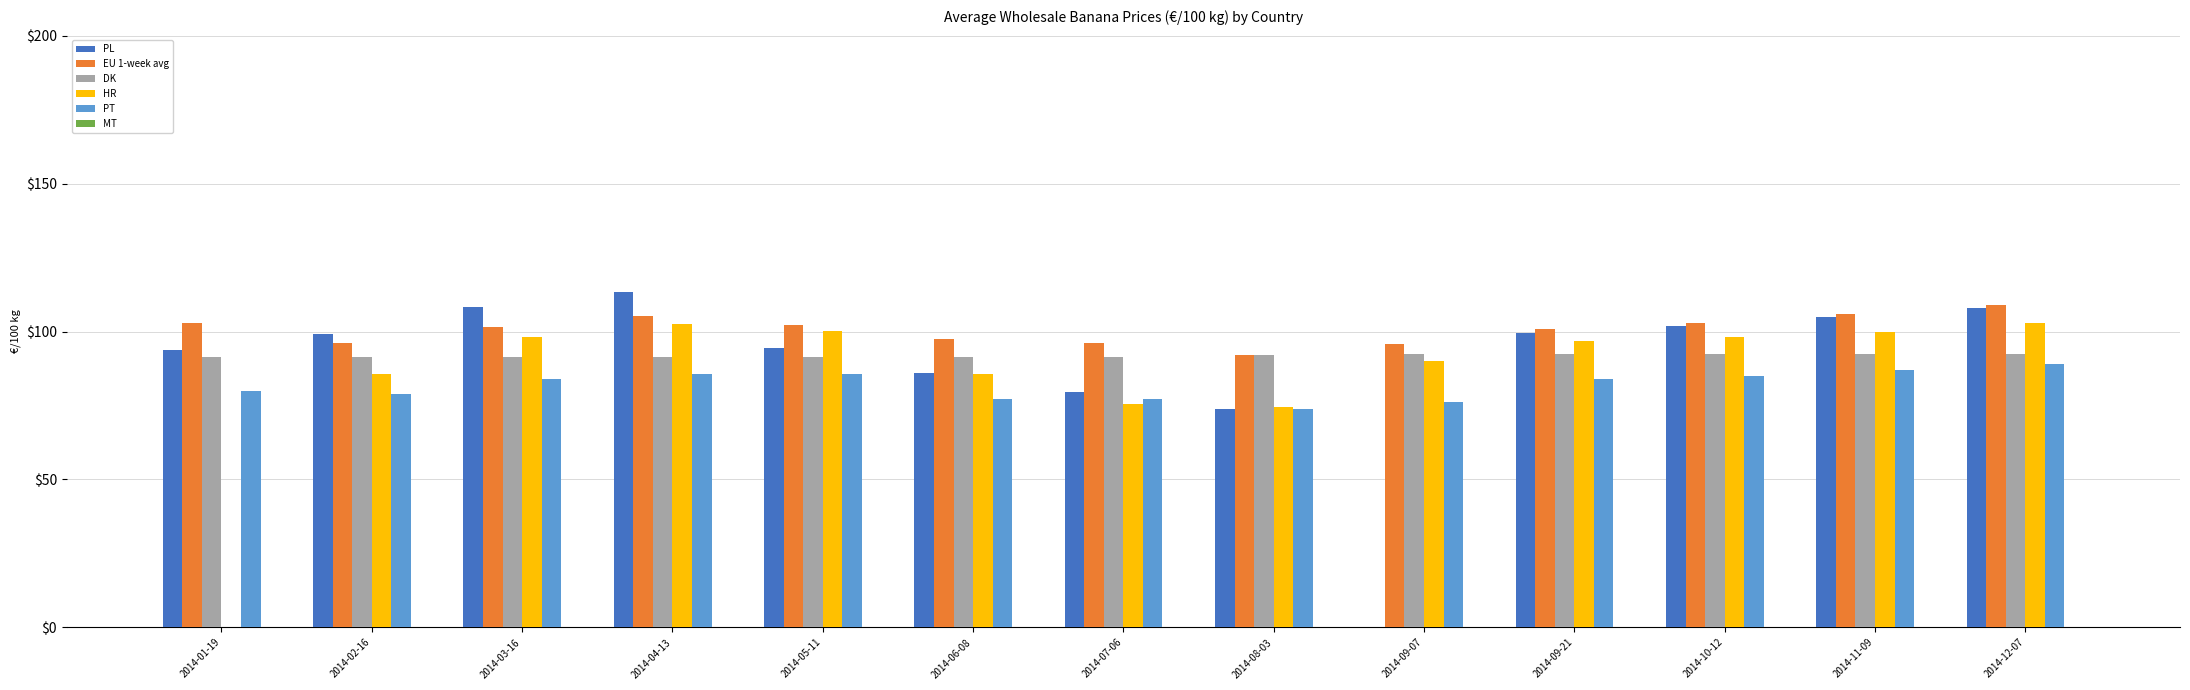

Which series has the largest range (max minus min)?

PL